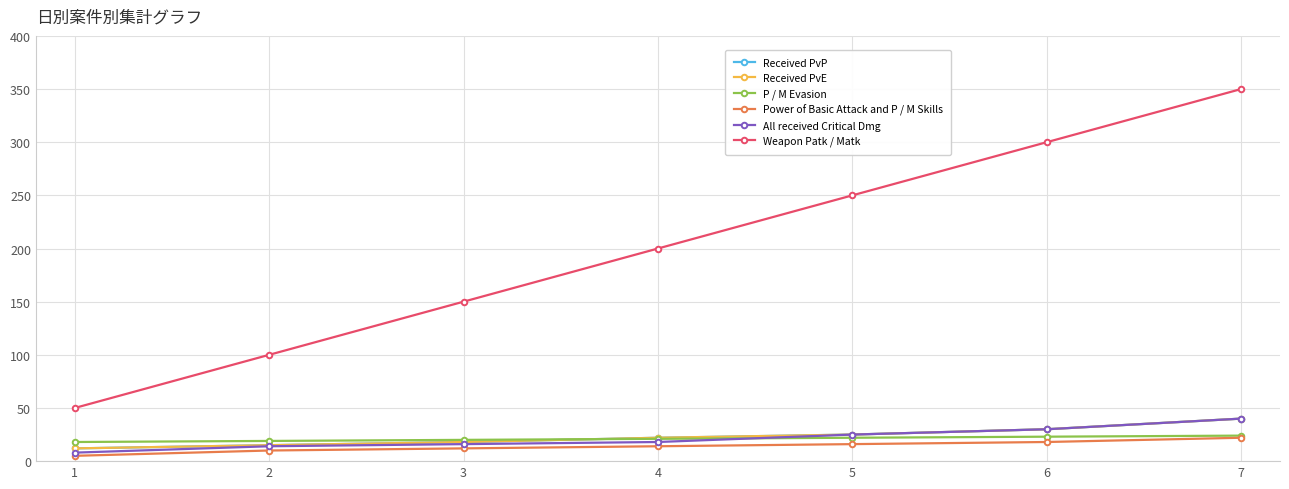

The value of All received Critical Dmg at 7 is 40. True or false?

True